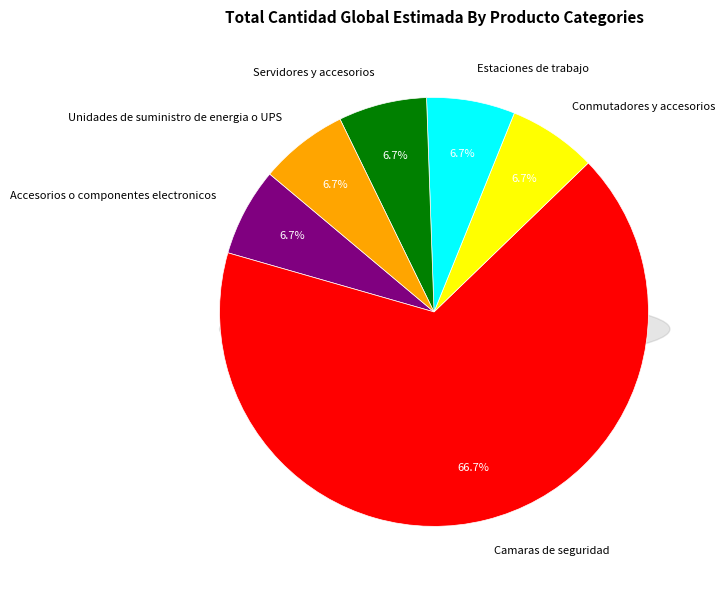

True or false: Unidades de suministro de energia o UPS accounts for 1% of the total.

False